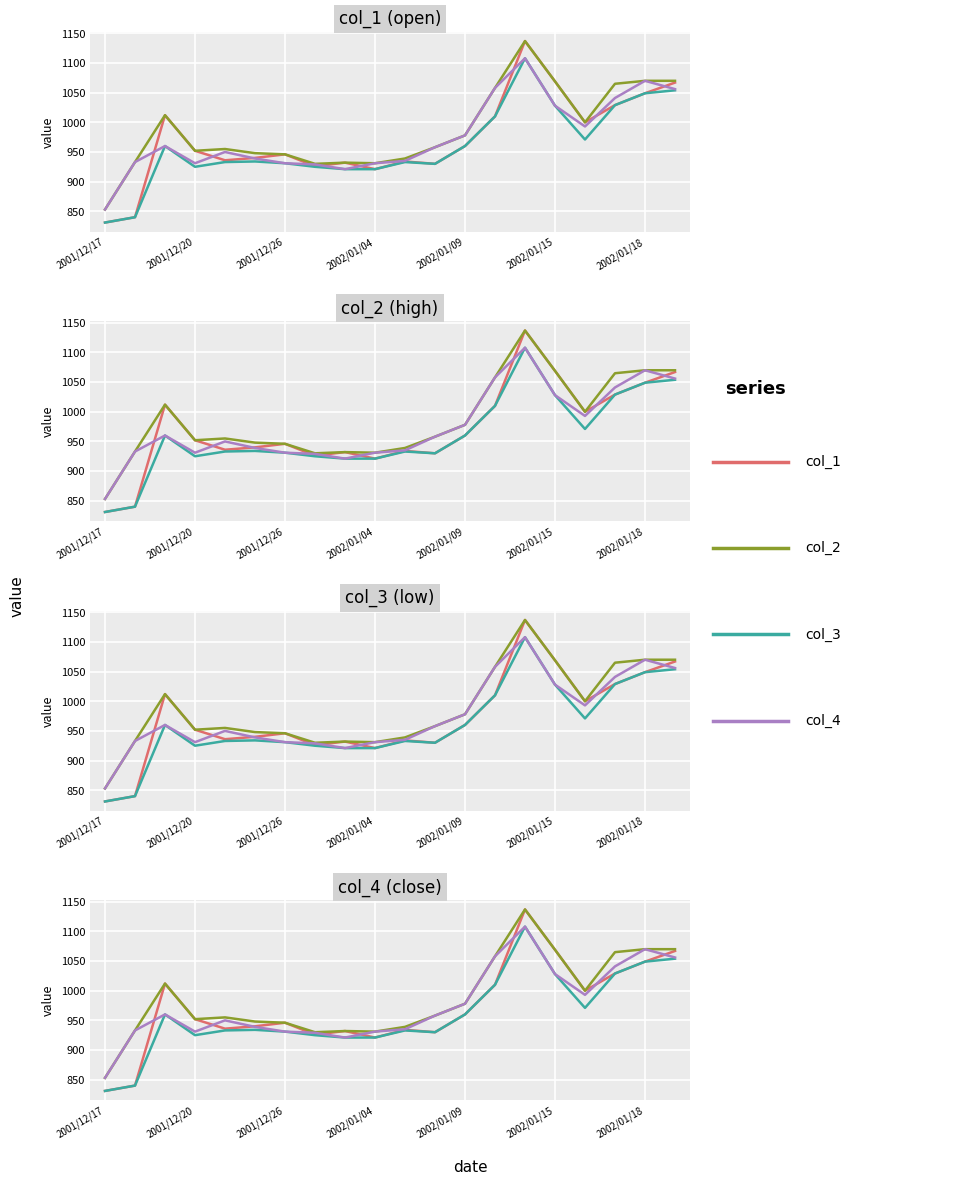

What is the total value across all series at 7?

3710